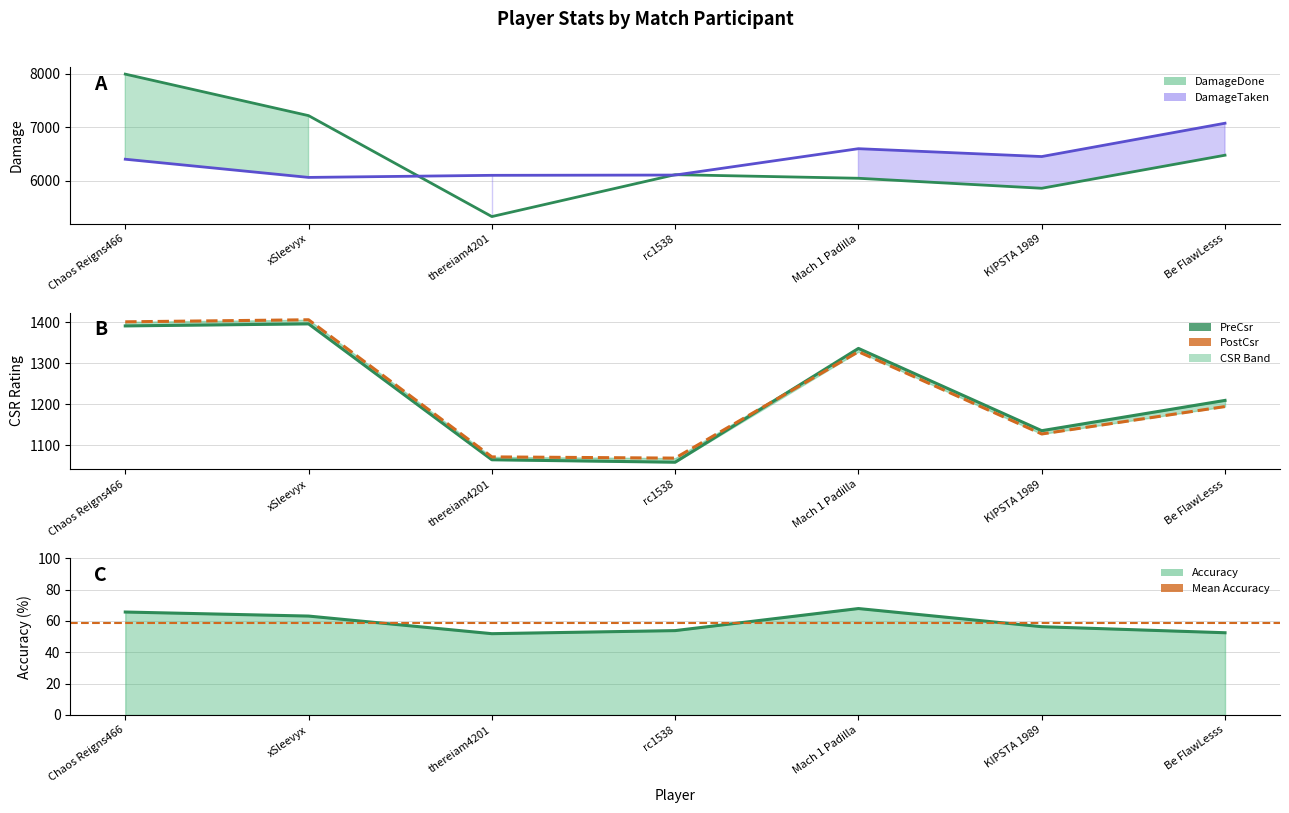

What is the sum of all DamageDone values?

45028.0